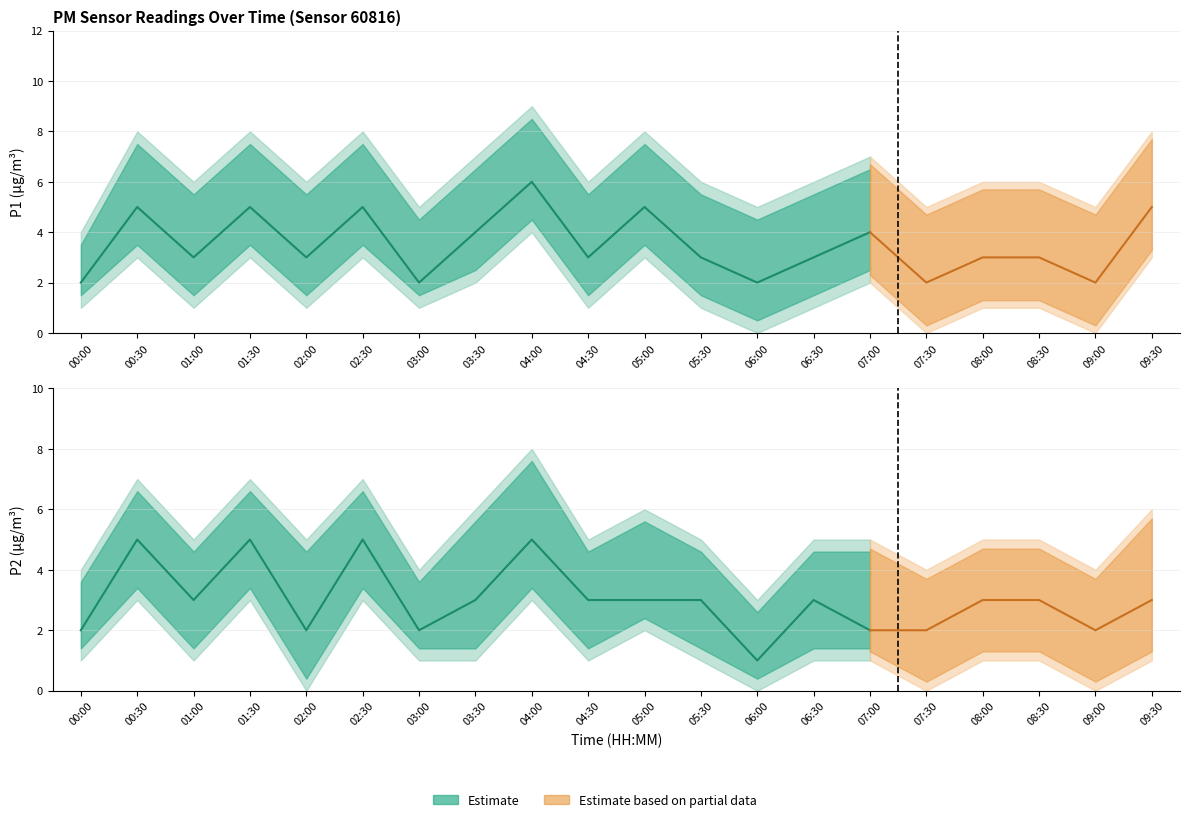

Does the chart display data point markers on the line(s)?

No